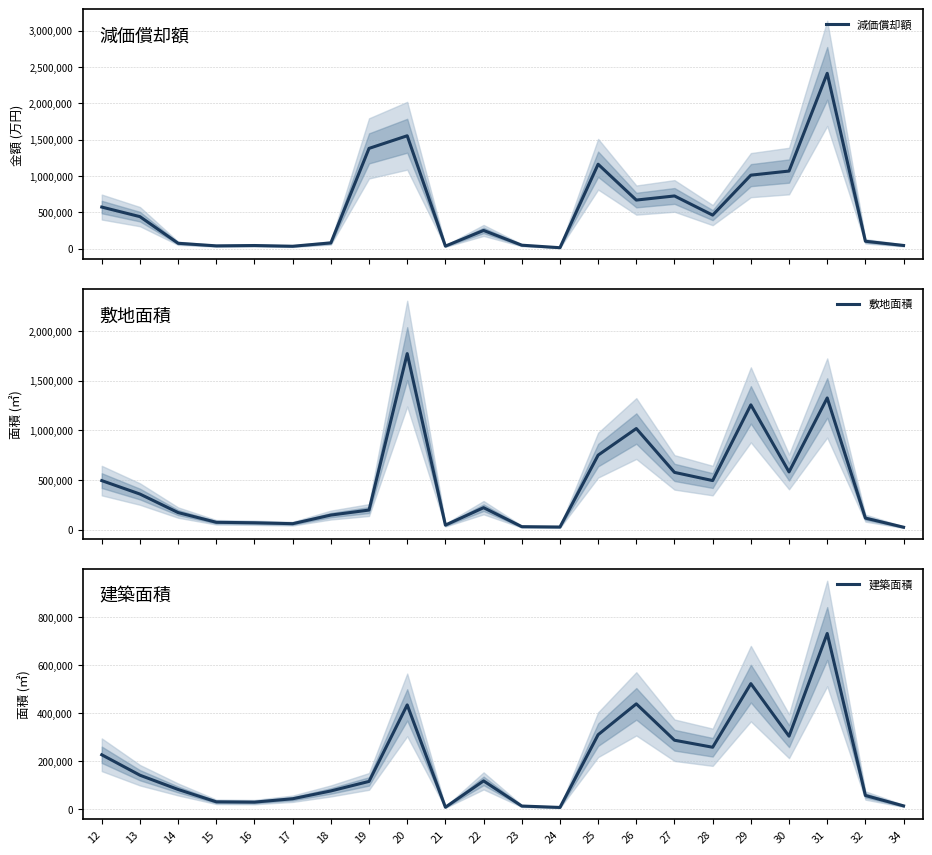

At how many categories does at least one series exceed 977472?

7